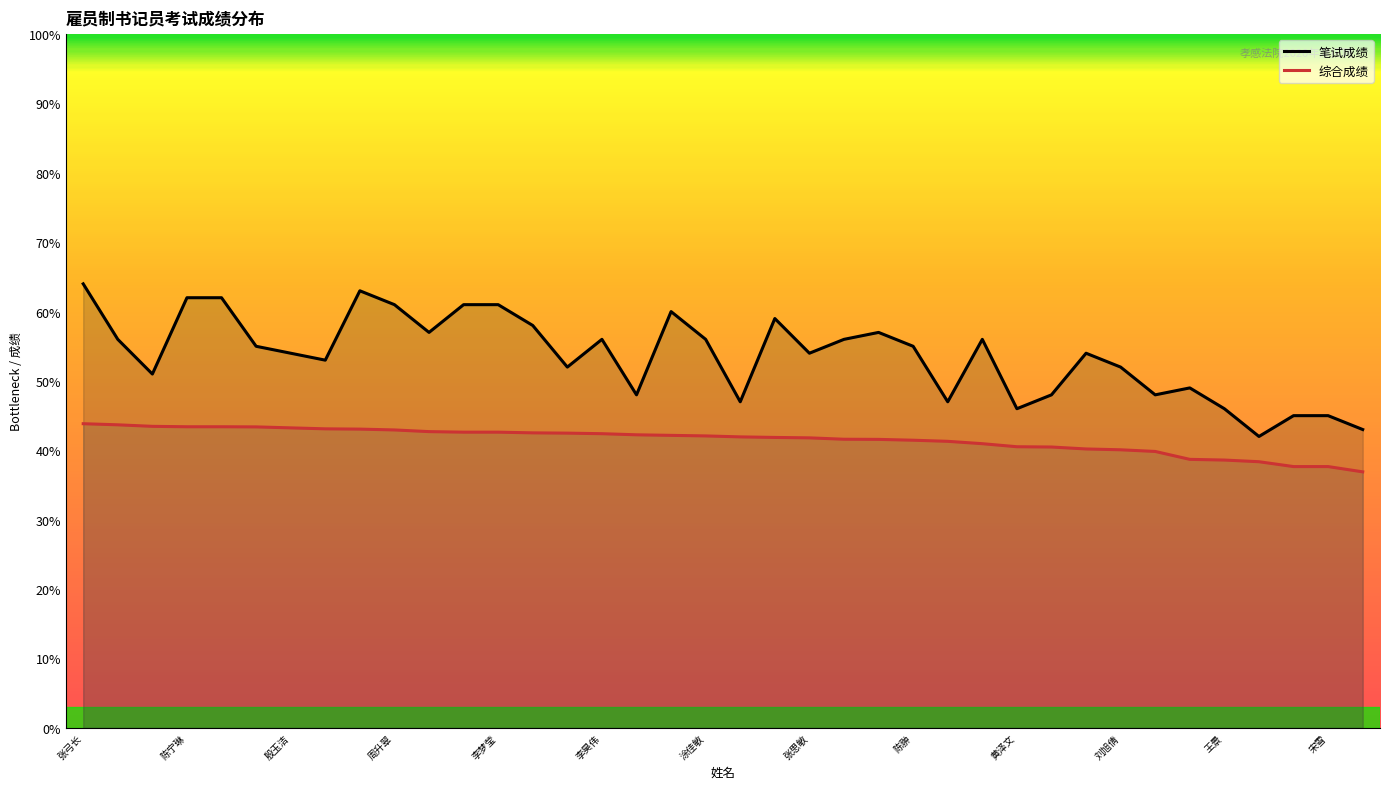

Is it true that 综合成绩 equals 66.1 at 35?

False